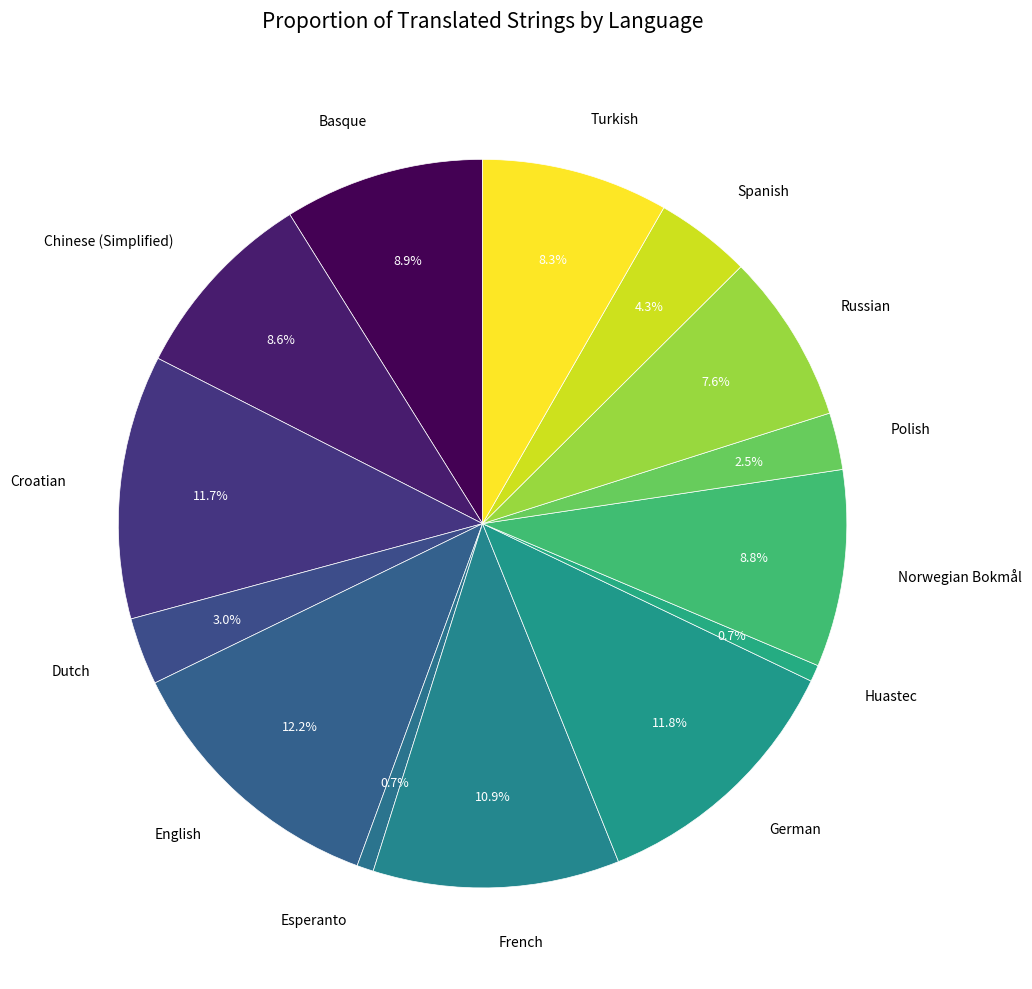

What portion of the pie excludes Norwegian Bokmål?

91.2%